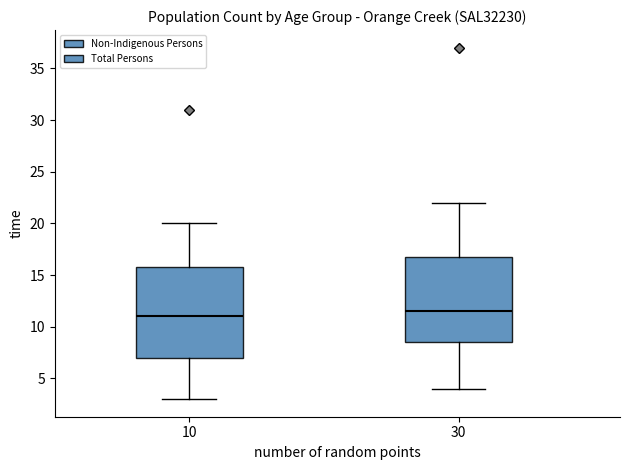

Reading left to right, transcribe this box plot: for each box, give where its median line is, the range the box spans, and where its two whiskers end, as read against the y-axis. The values are not printed on the chart, so give them approximately, as read against the axis.

10: median 11.0, box 7.0 to 16.0, whiskers 3.0 to 20.0
30: median 11.5, box 8.5 to 17.0, whiskers 4.0 to 22.0